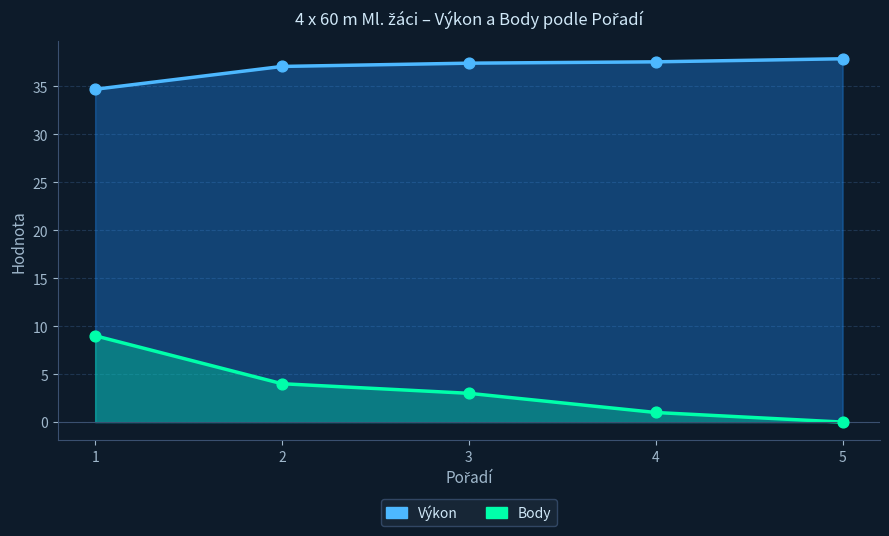

At how many categories does at least one series exceed 18?

5